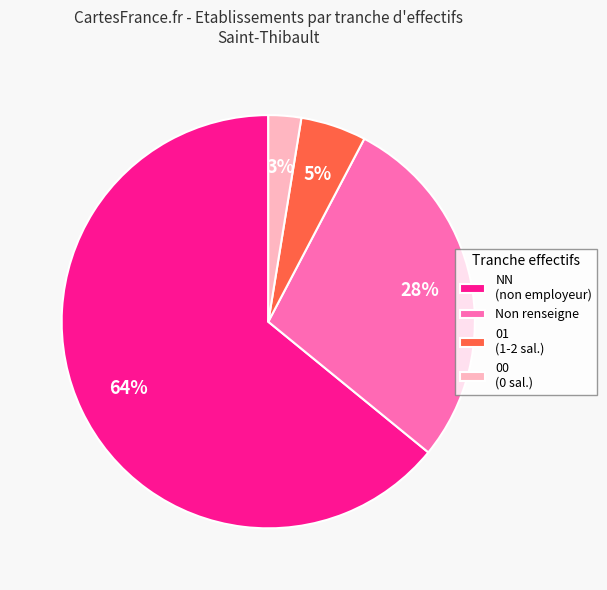

How many slices are in this pie chart?

4